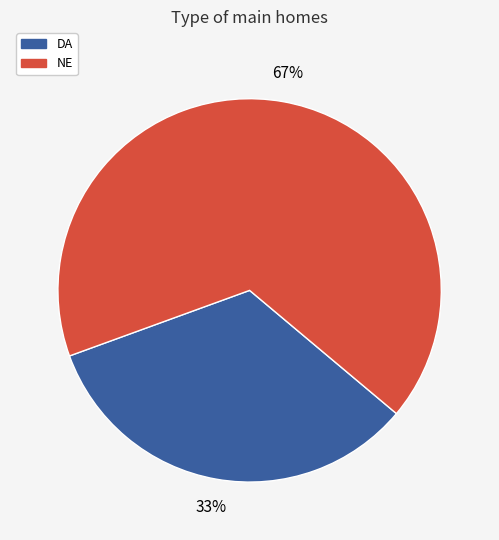

Does NE represent more than half of the total?

Yes